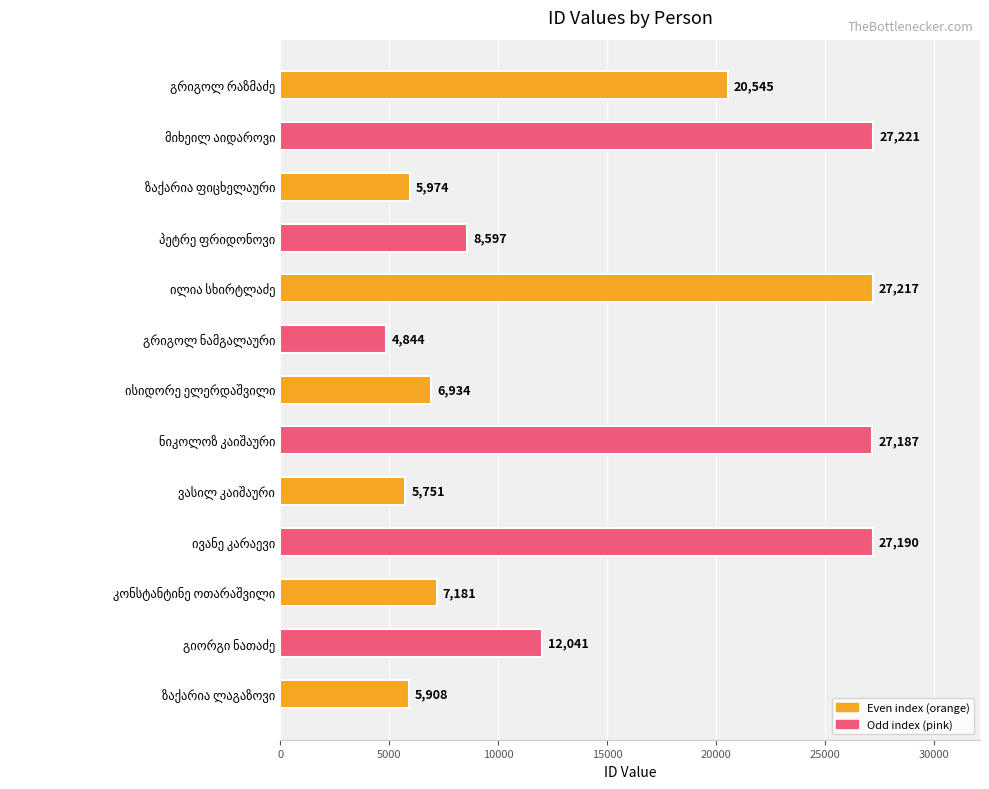

How many bars are there in total?

13